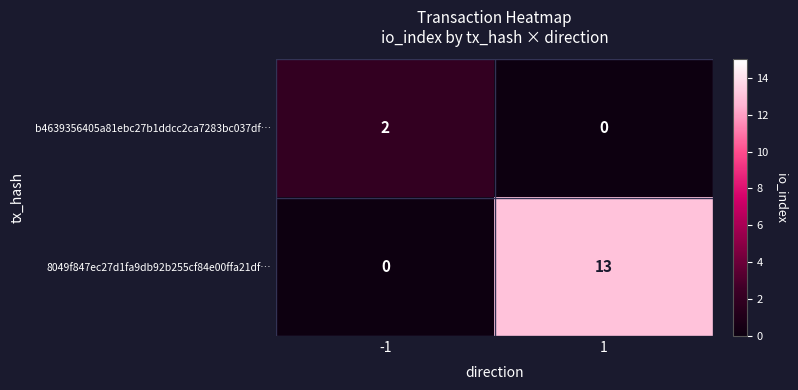

Is it true that b4639356405a81ebc27b1ddcc2ca7283bc037df… equals 2 at -1?

True